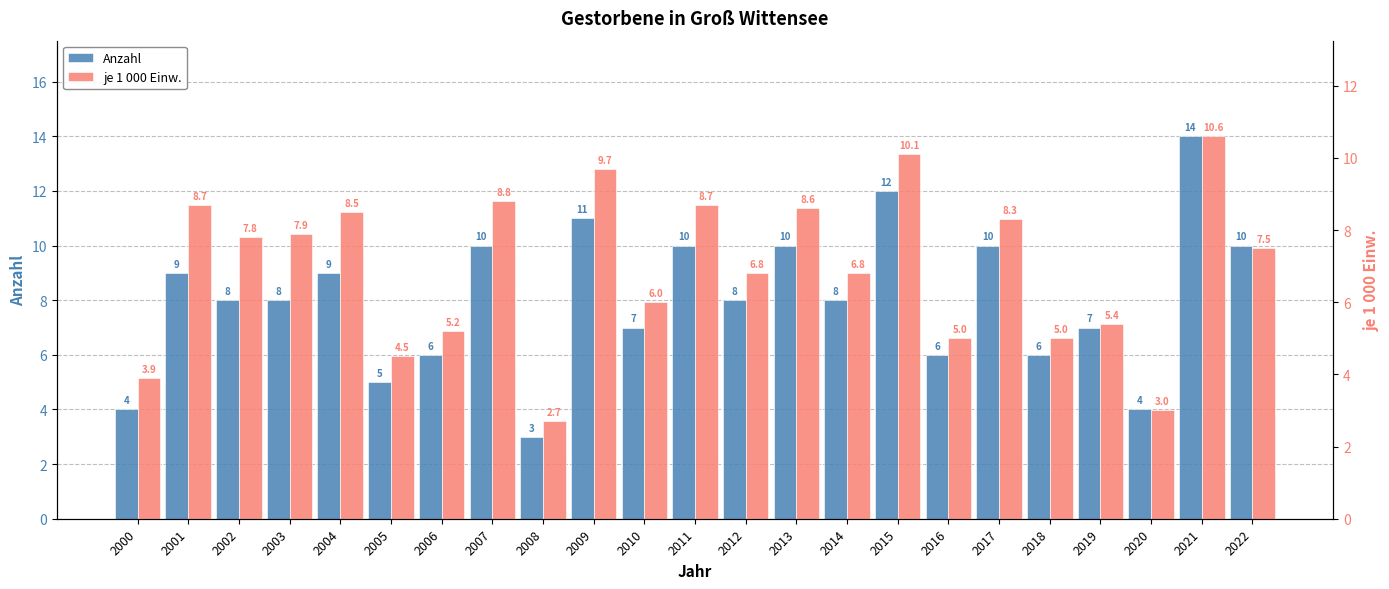

How many bars are there in each group?

2